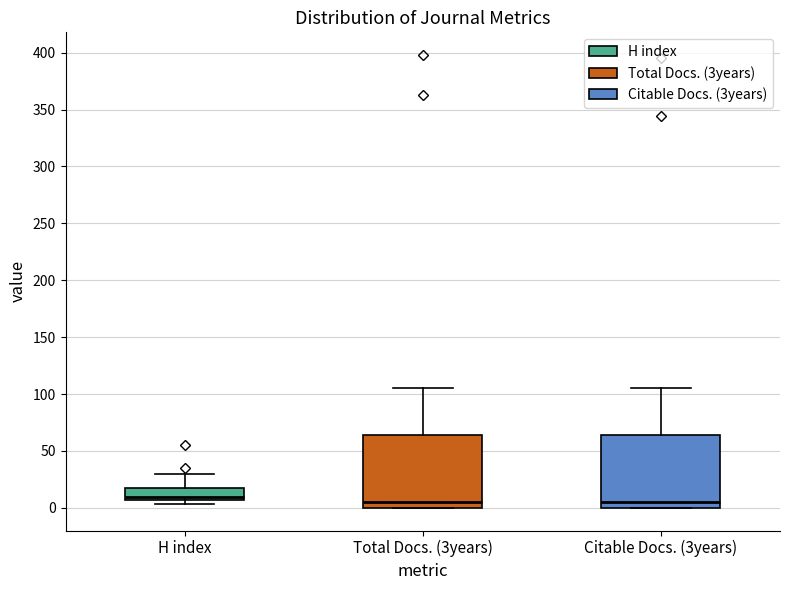

Reading left to right, read every box against the y-axis: the position of its median line, the range the box covers, and the ends of its whiskers. The values are not printed on the chart, so give them approximately, as read against the axis.

H index: median 10, box 5 to 15, whiskers 5 (just below the box's lower edge) to 30
Total Docs. (3years): median 5, box 0 to 65, whiskers 0 to 105
Citable Docs. (3years): median 5, box 0 to 65, whiskers 0 to 105